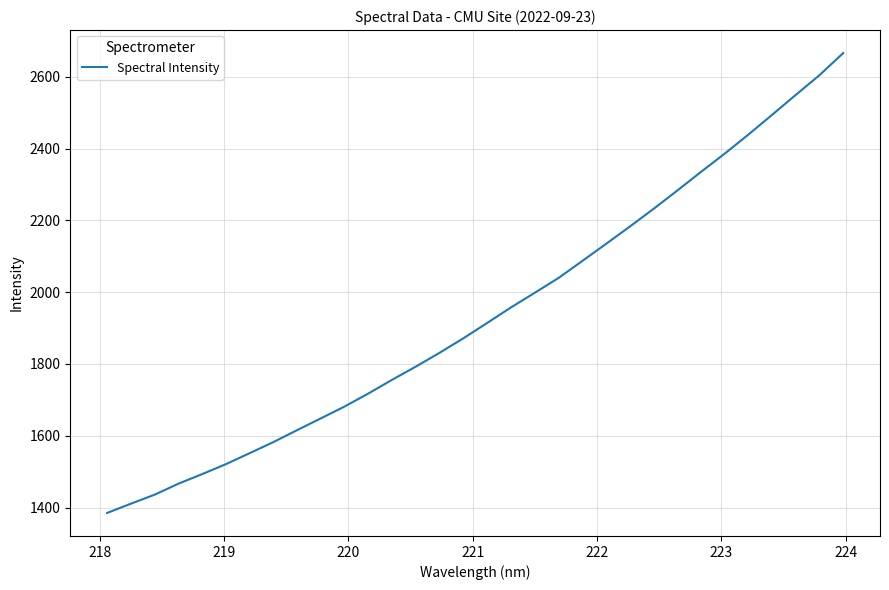

What is the minimum value shown in the chart?

1384.8